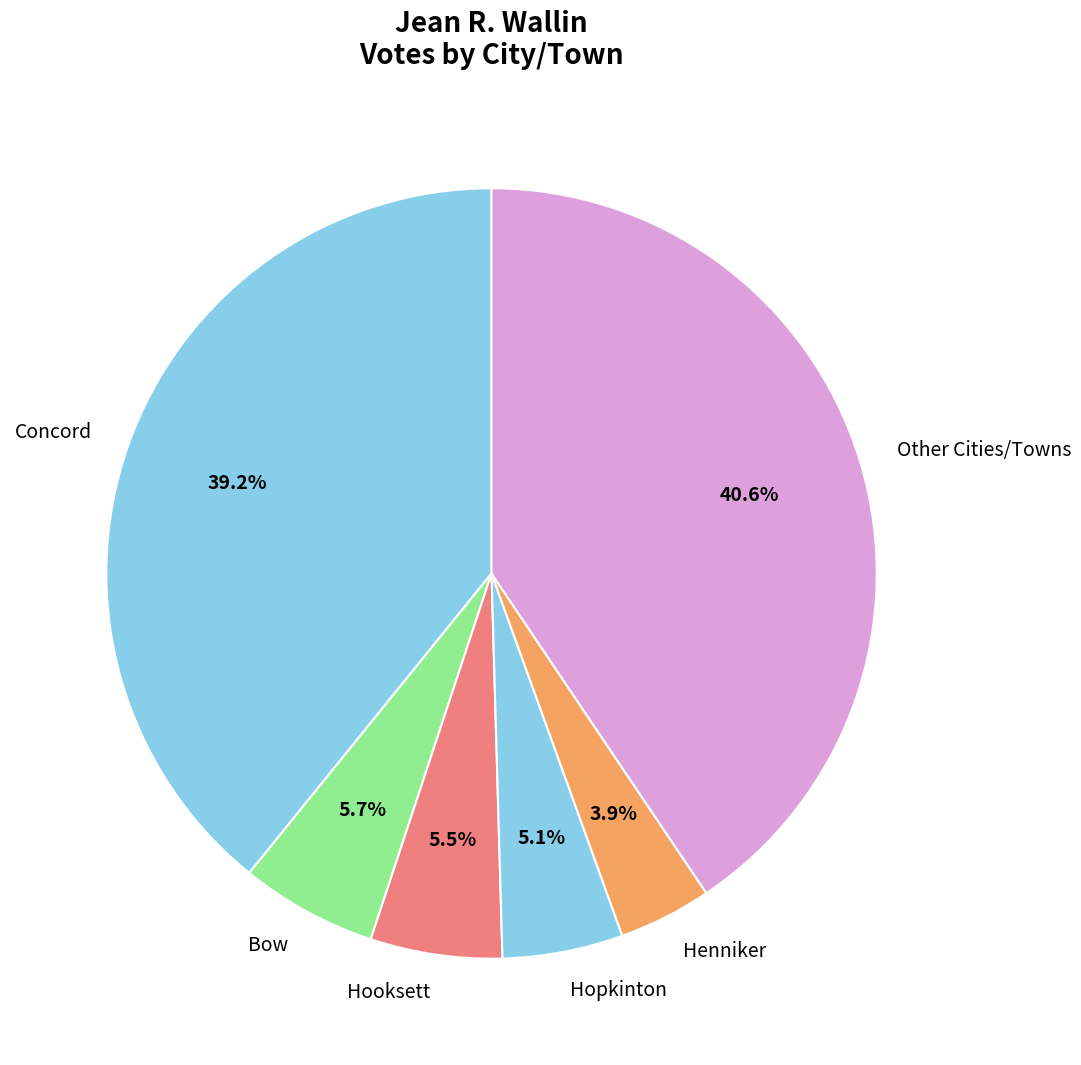

Does Hopkinton represent more than half of the total?

No